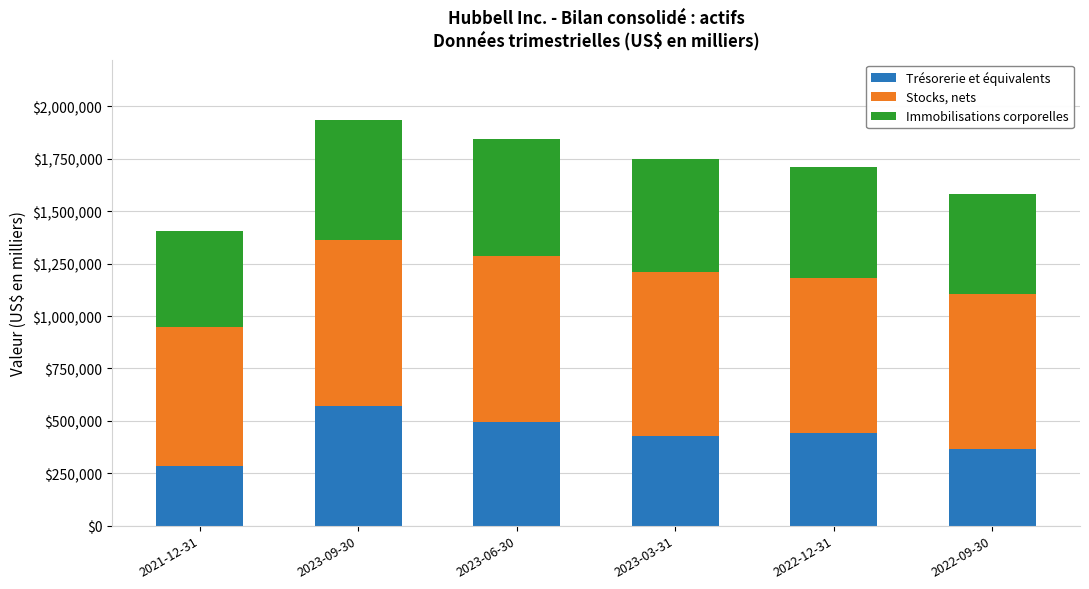

What is the sum of the Trésorerie et équivalents values at 2023-06-30 and 2021-12-31?

778800